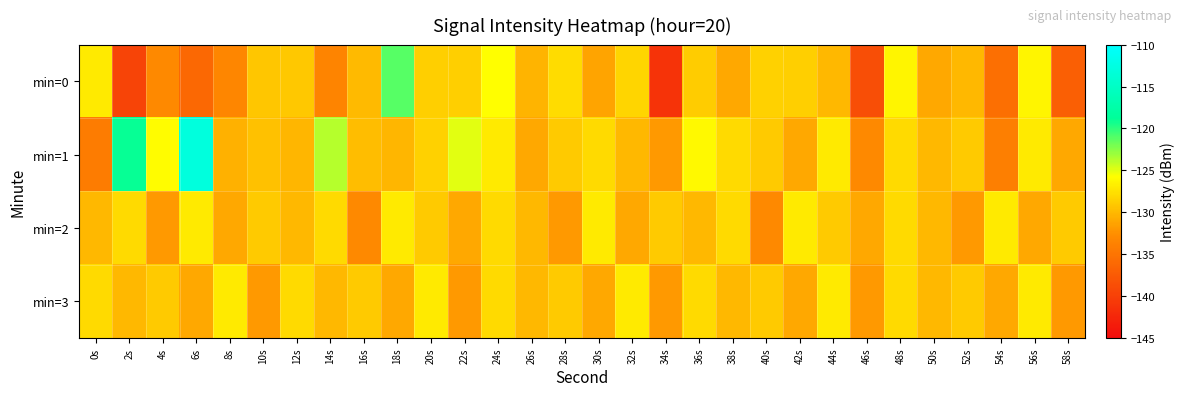

Which series has the largest range (max minus min)?

min=1